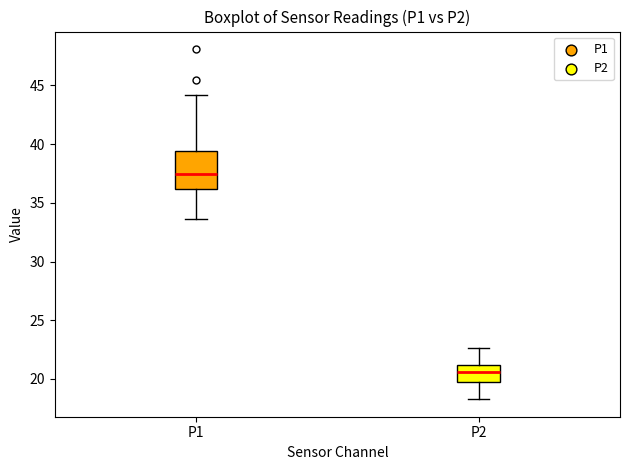

Which box's median line is the highest?

P1